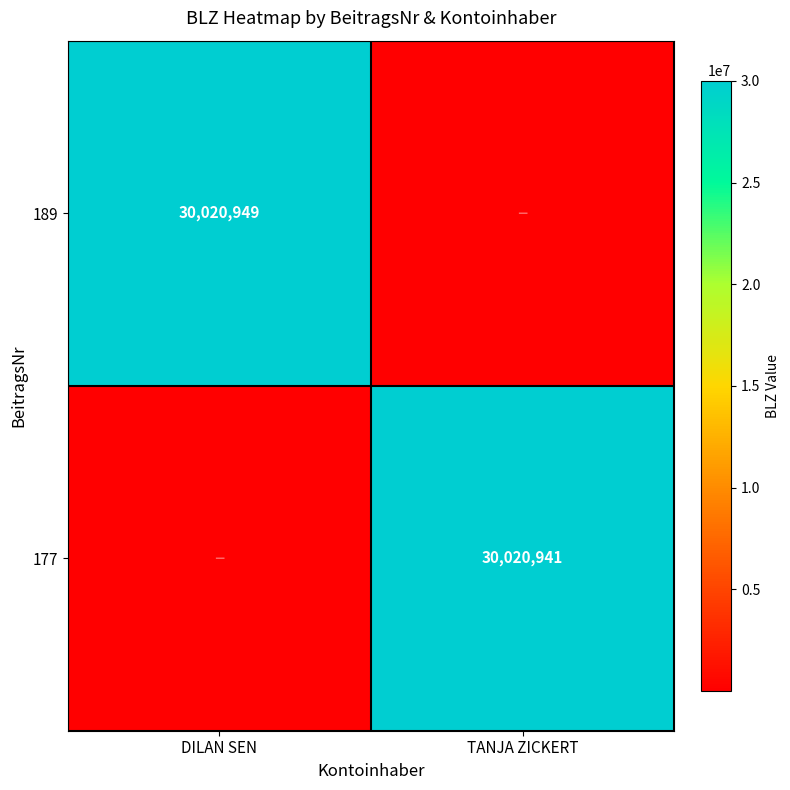

True or false: 189 has a value of 15332319 at DILAN SEN.

False